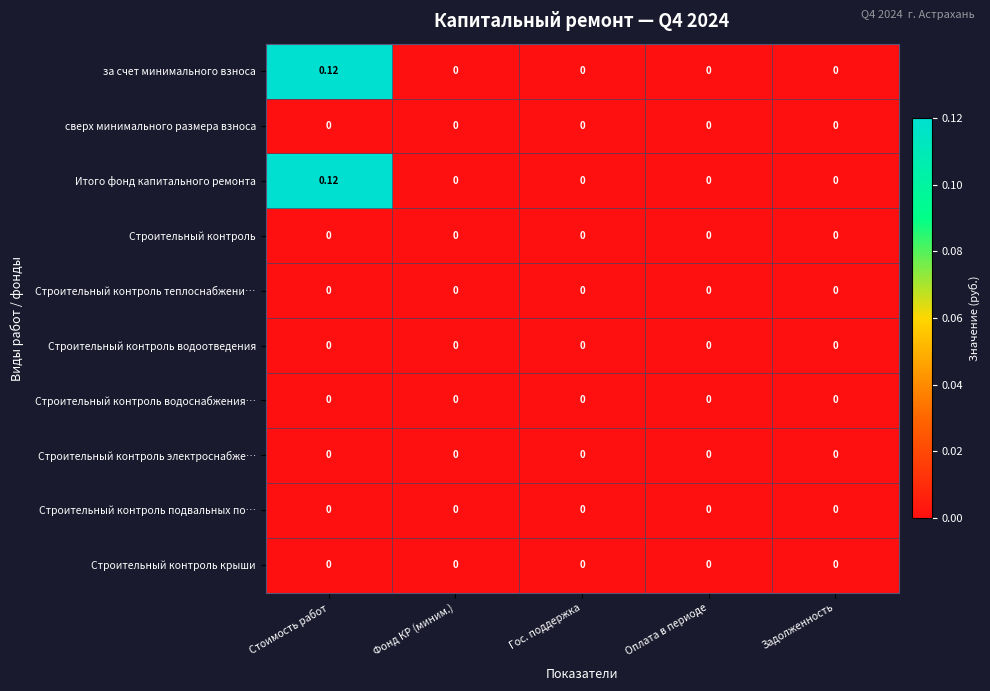

At which category is the sum across all series the highest?

Стоимость работ